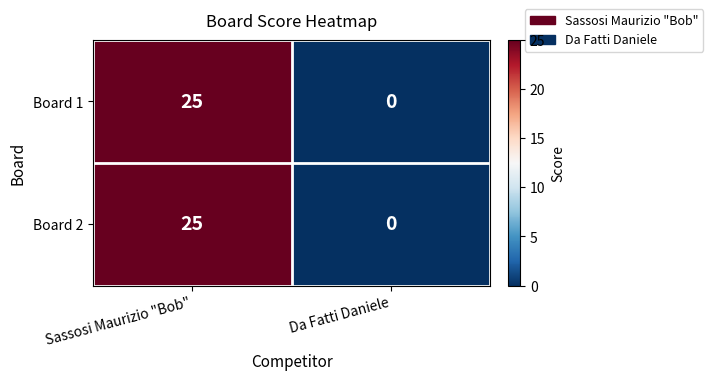

Reading left to right, transcribe all the data shown in this chart.

Board 1: 25	0
Board 2: 25	0